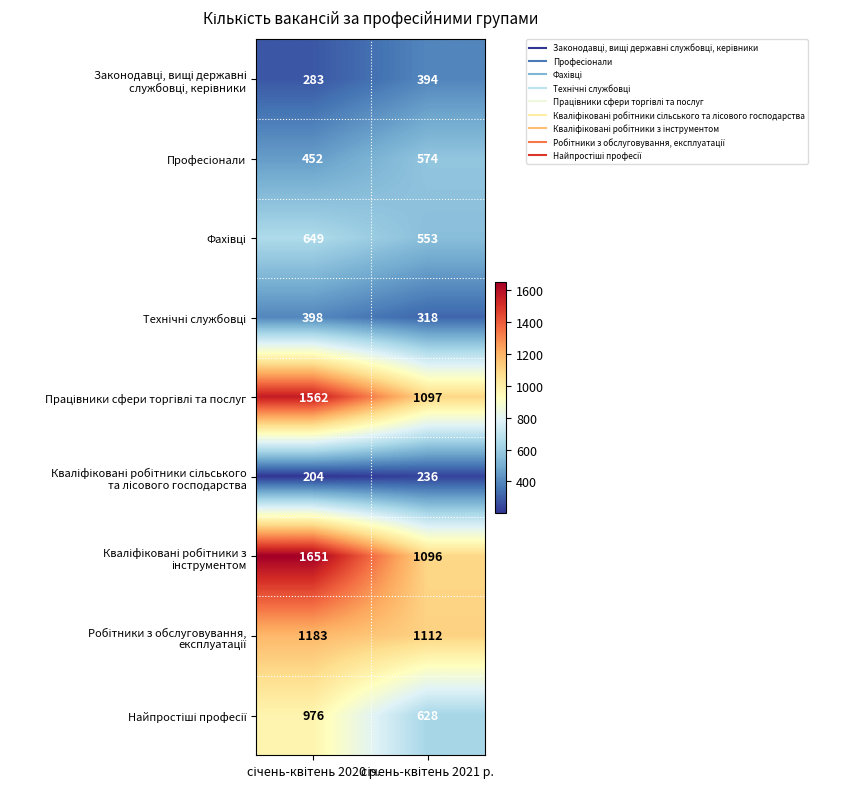

What is the smallest value displayed?

204